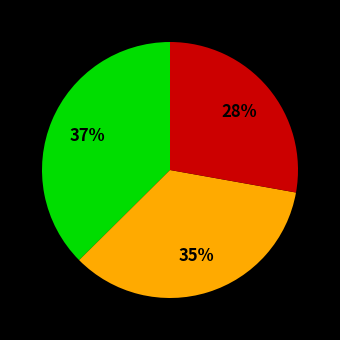

Is there any slice that represents more than half of the pie?

No